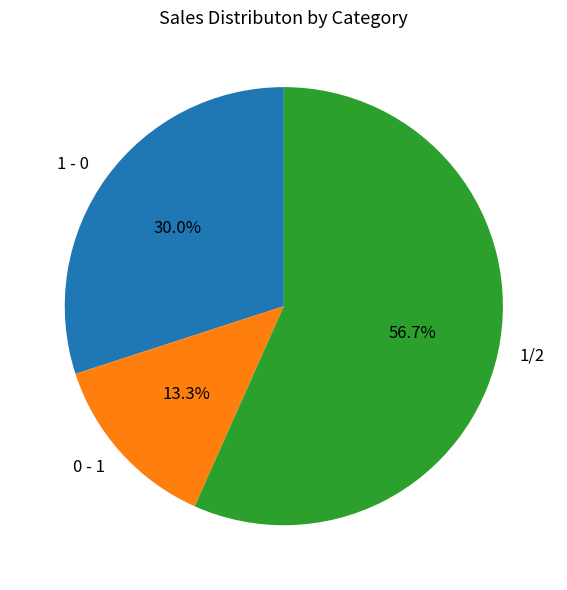

Do 0 - 1 and 1 - 0 together represent more than half of the pie?

No